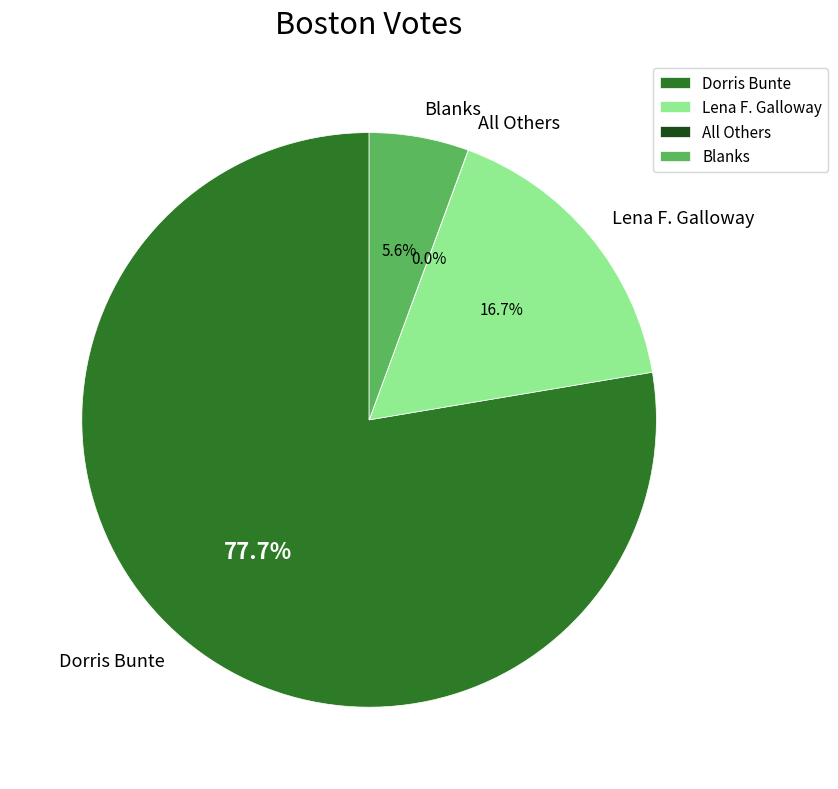

Does any single category account for the majority?

Yes